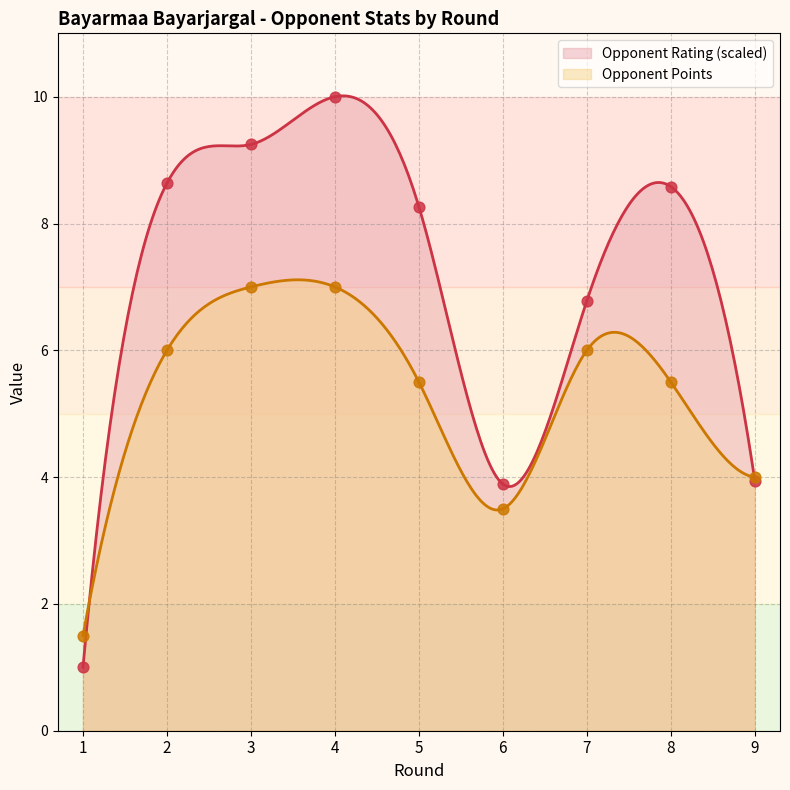

What are all the series names shown in the legend?

Opponent Rating, Opponent Points